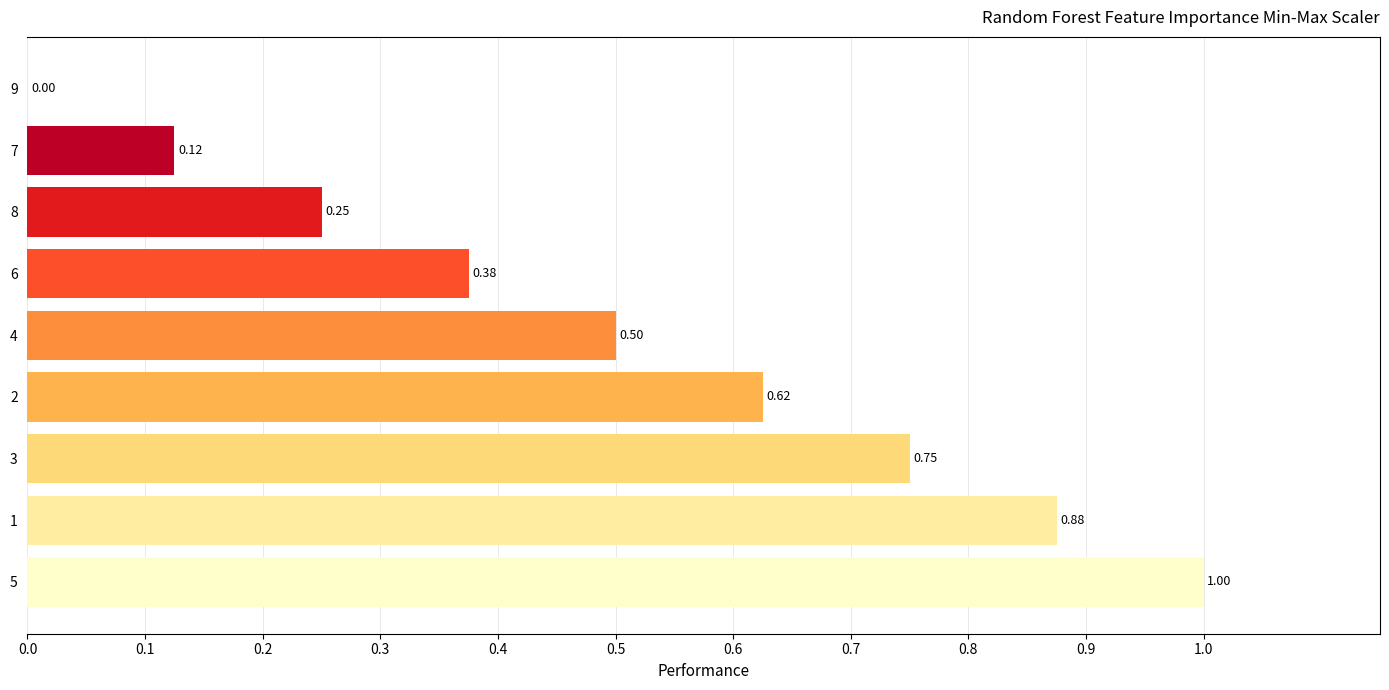

Count the number of values greater than 0.

8